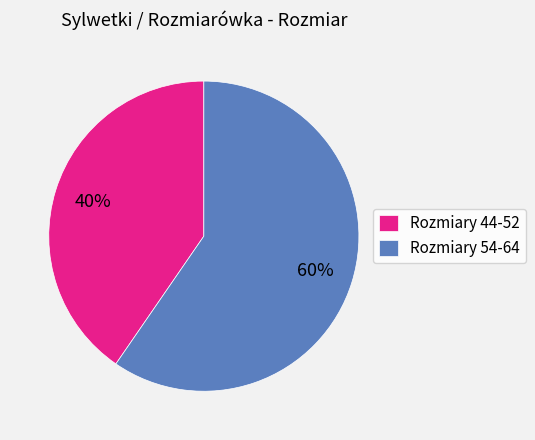

What percentage is the Rozmiary 44-52 slice, to the nearest percent?

40%